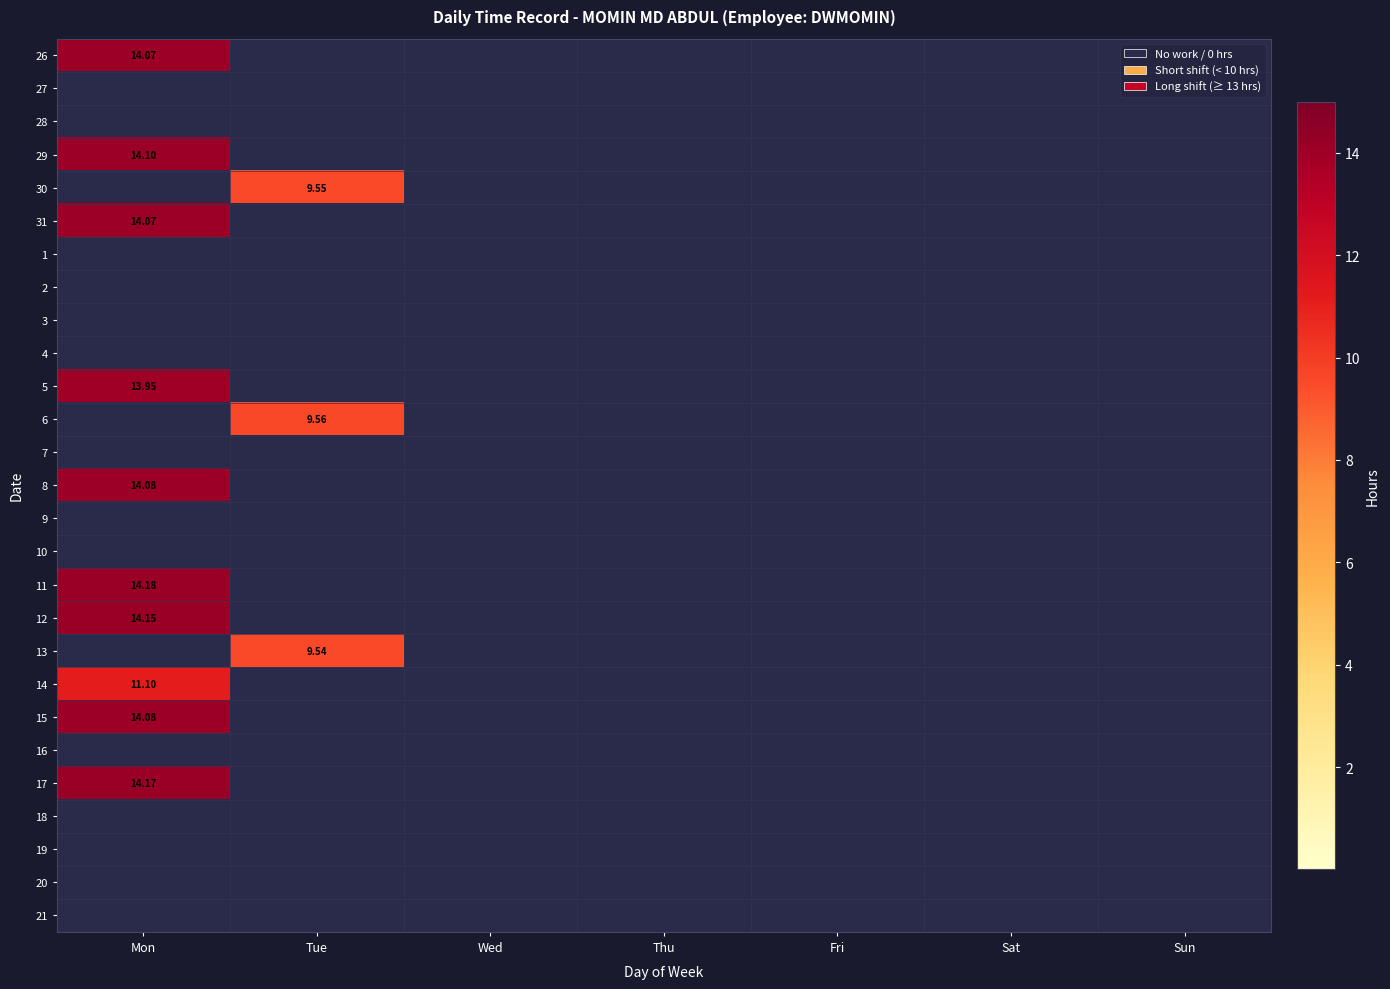

What is the sum of all 14 values?

11.1